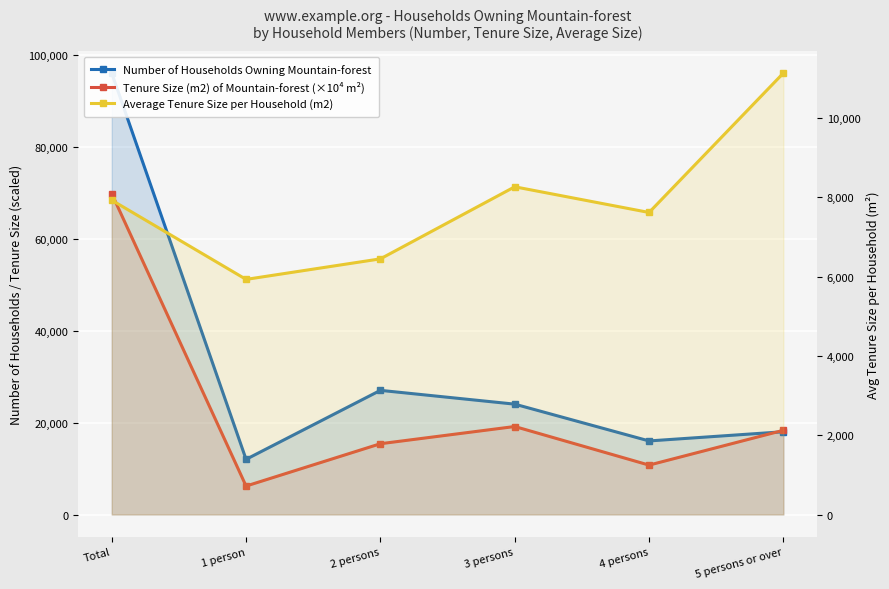

After their last crossing, which series has the higher values: Number of Households Owning Mountain-forest or Tenure Size (m2) of Mountain-forest (×10⁴ m²)?

Tenure Size (m2) of Mountain-forest (×10⁴ m²)